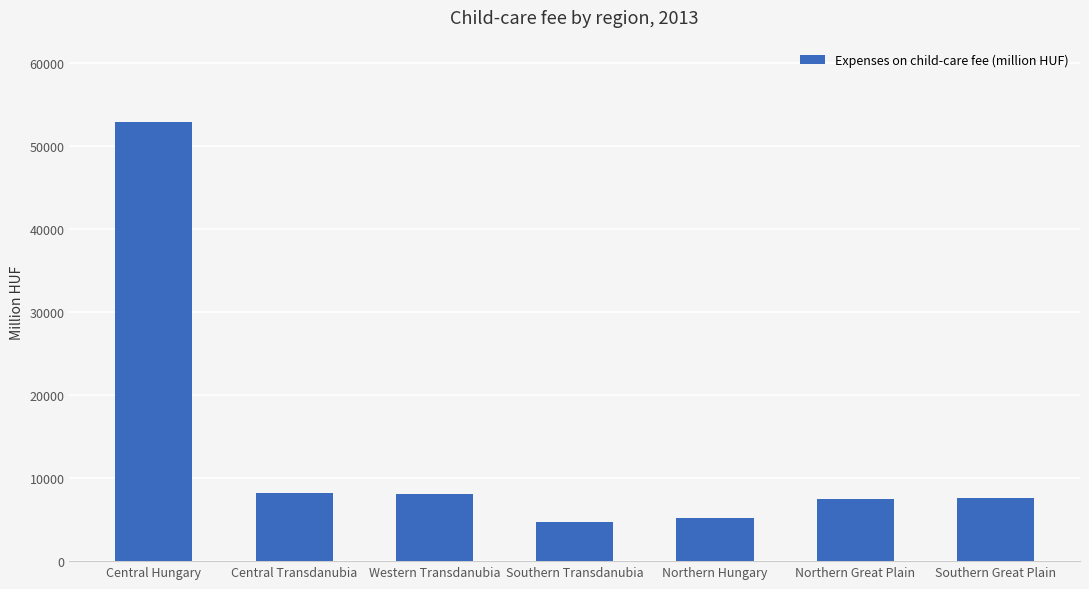

Read the value at Southern Great Plain.

7572.2